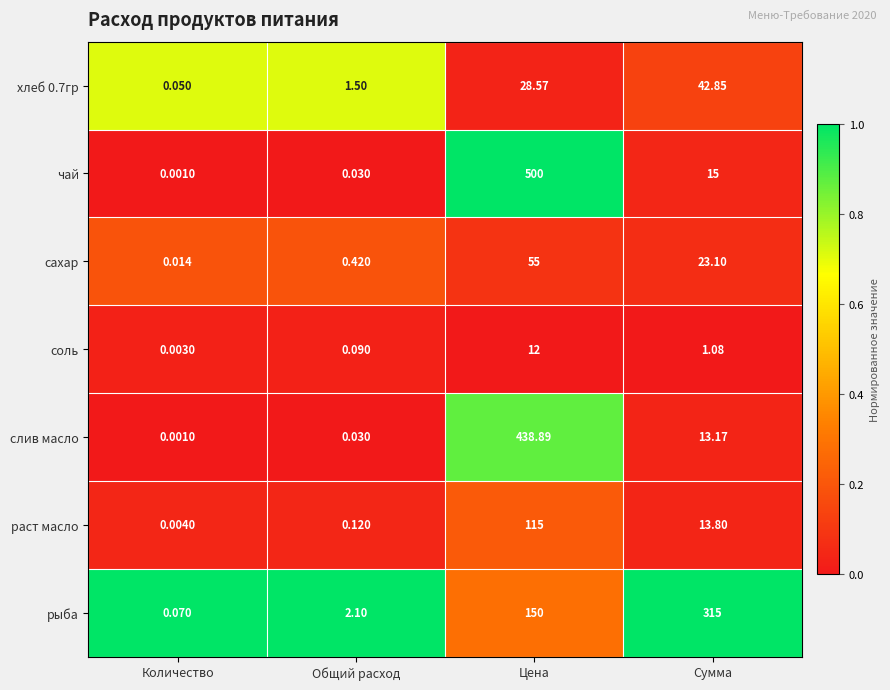

What is the maximum value shown in the chart?

500.0